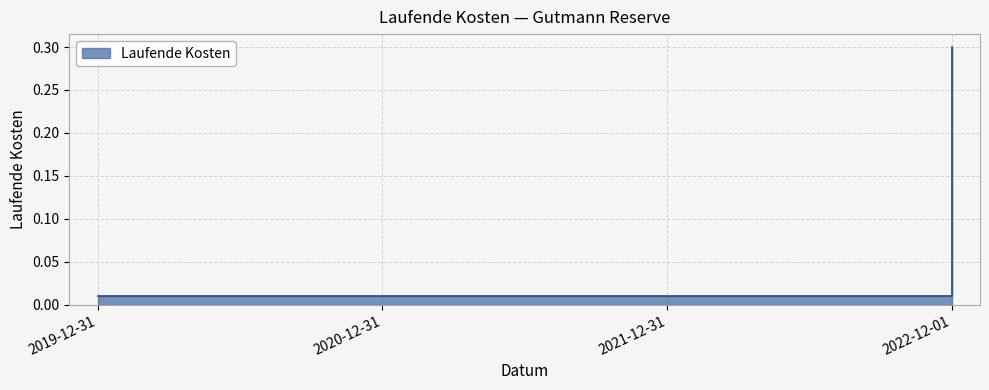

At which label is the value closest to 0?

2019-12-31